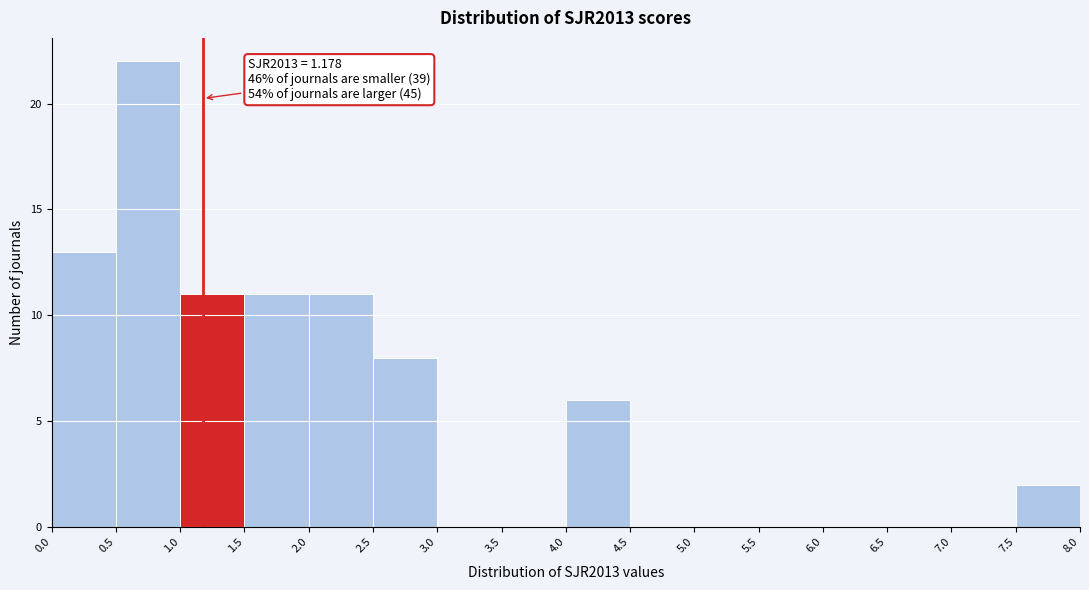

Over which range of the x-axis is the bar tallest?

0.5 to 1.0